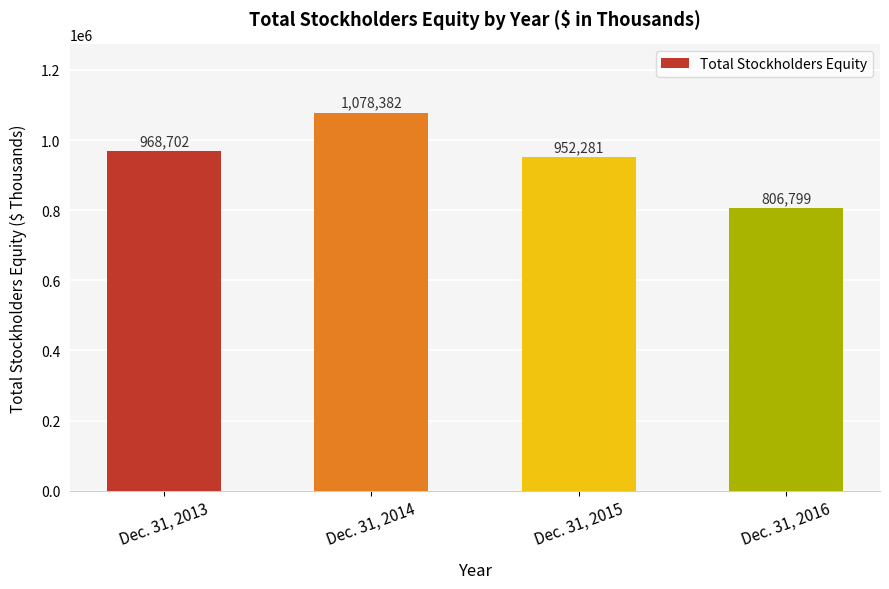

How many series are shown in this chart?

1